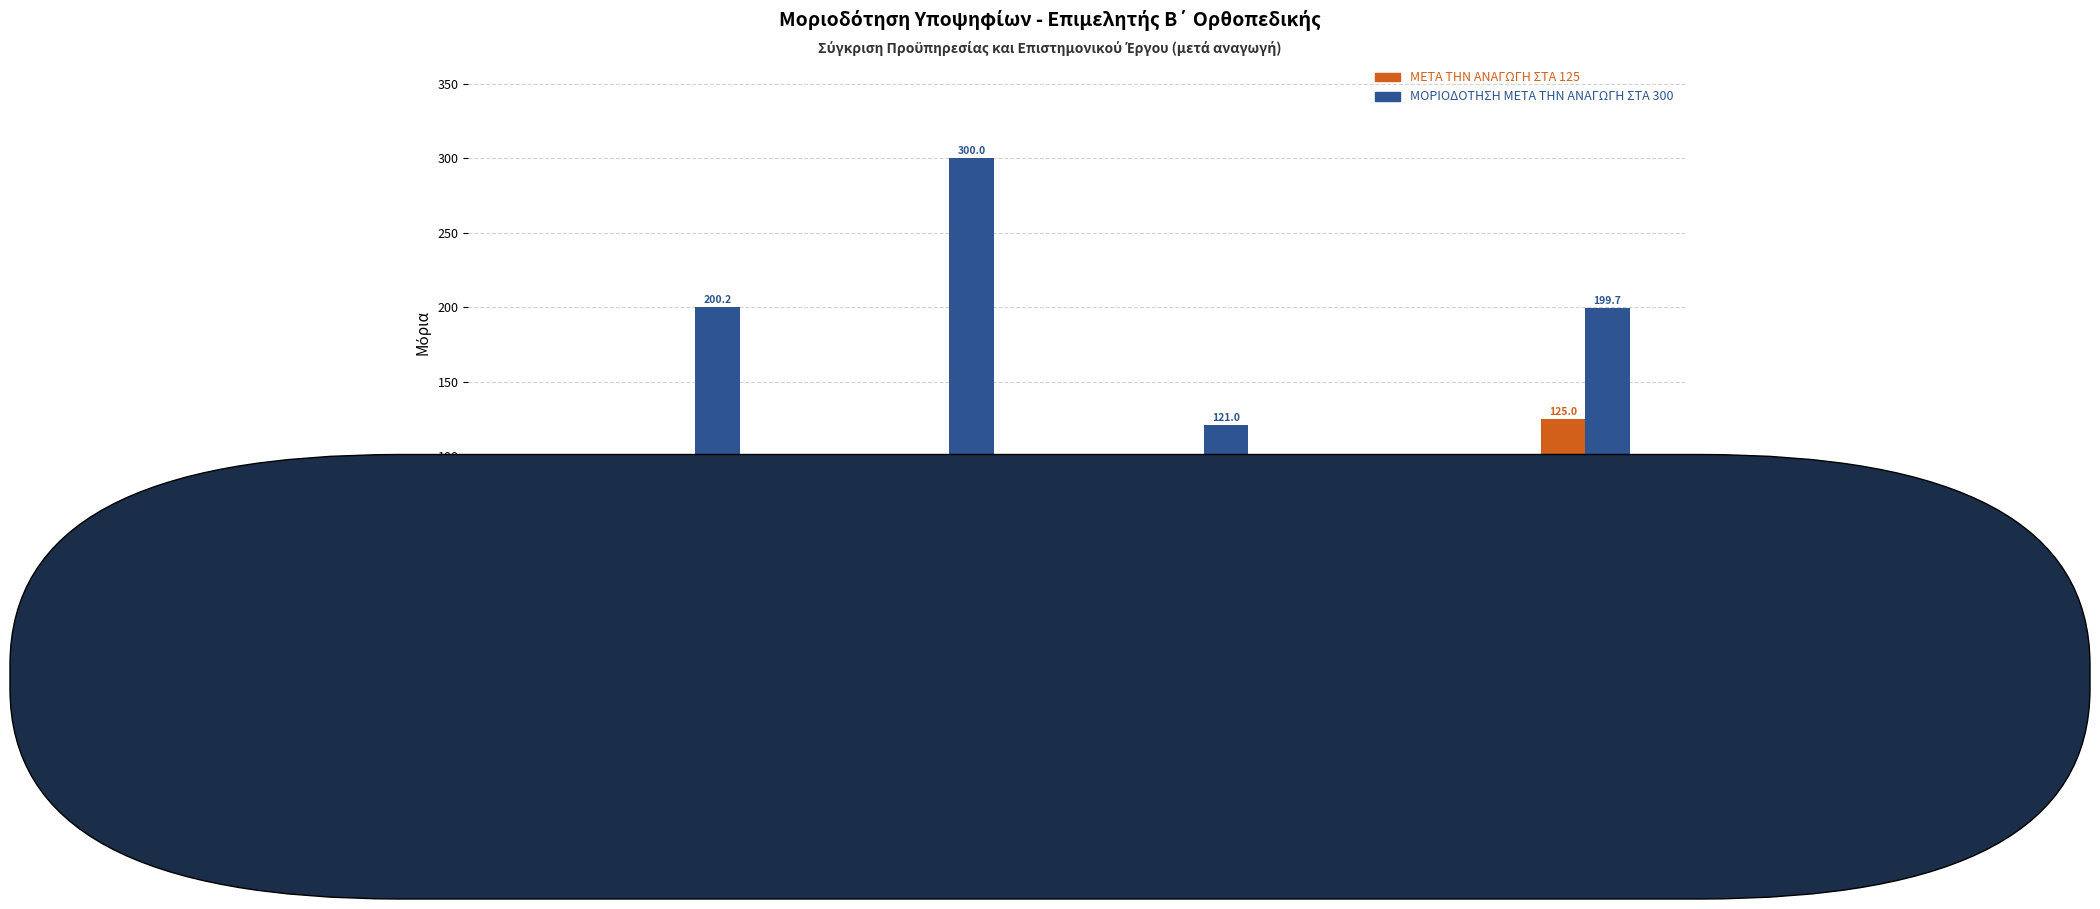

What are all the series names shown in the legend?

ΜΕΤΑ ΤΗΝ ΑΝΑΓΩΓΗ ΣΤΑ 125, ΜΟΡΙΟΔΟΤΗΣΗ ΜΕΤΑ ΤΗΝ ΑΝΑΓΩΓΗ ΣΤΑ 300